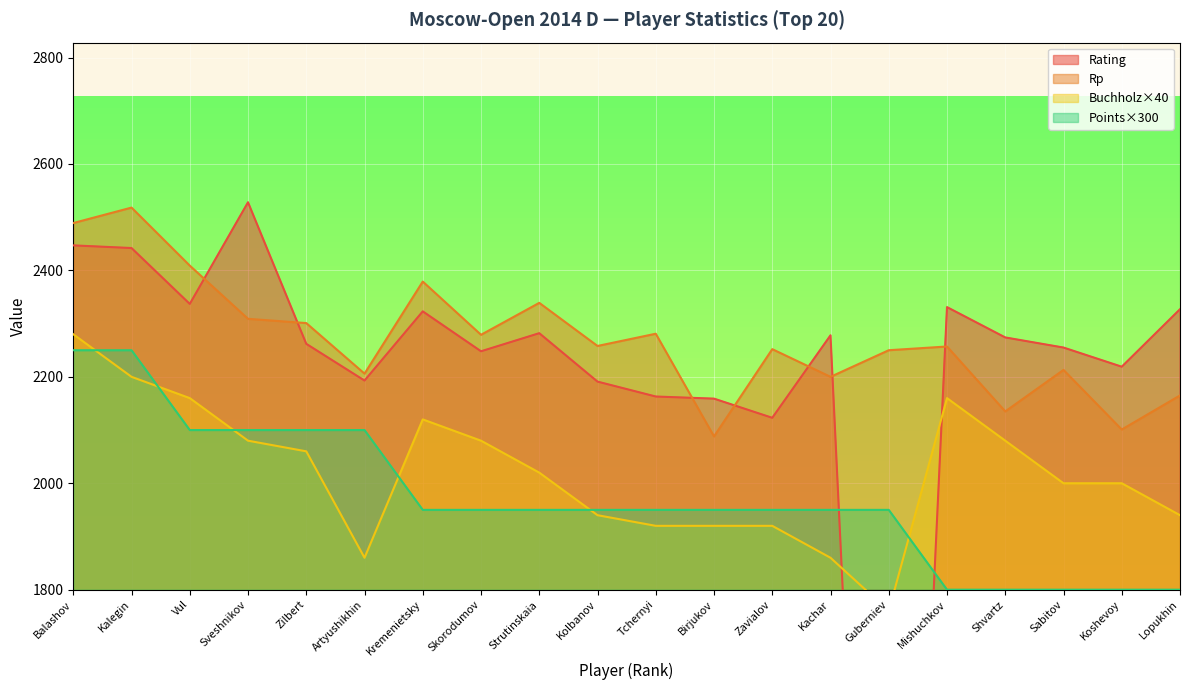

What is the value of the Rp point at the 11th from the left?

2281